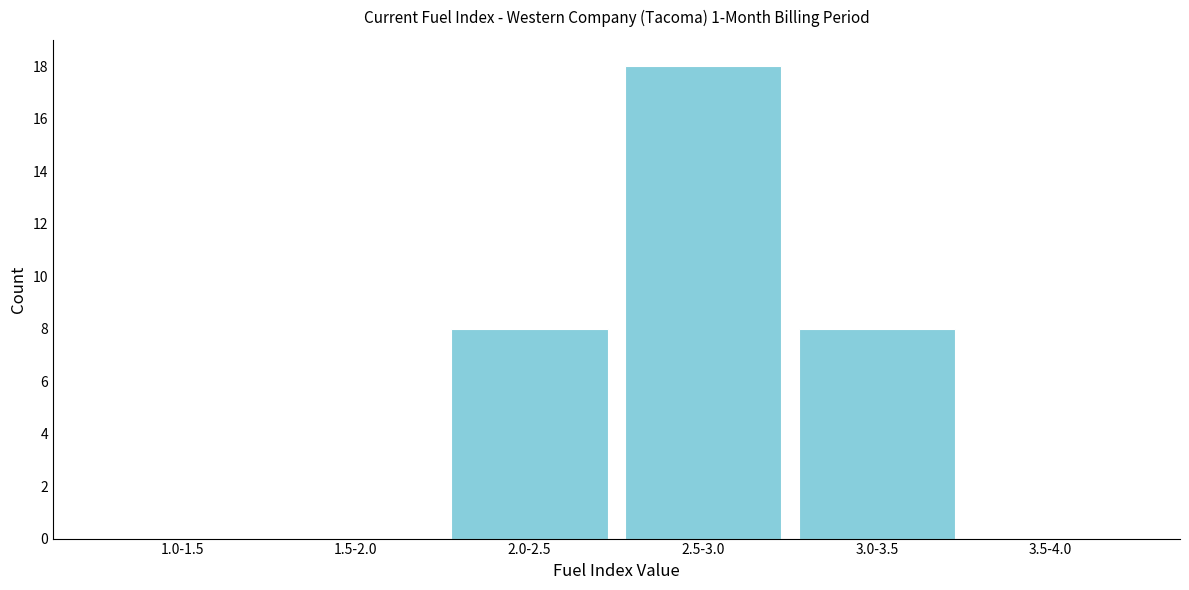

At which category does the chart reach its peak across all series?

2.5-3.0